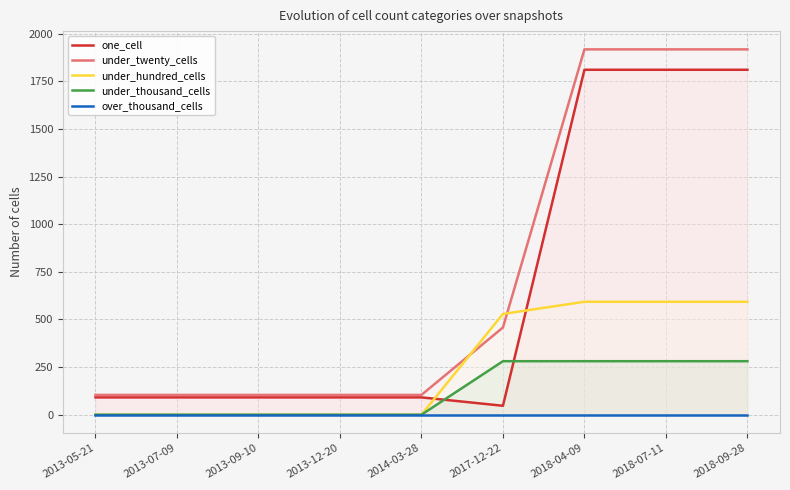

The value of one_cell at 2018-09-28 is 785. True or false?

False